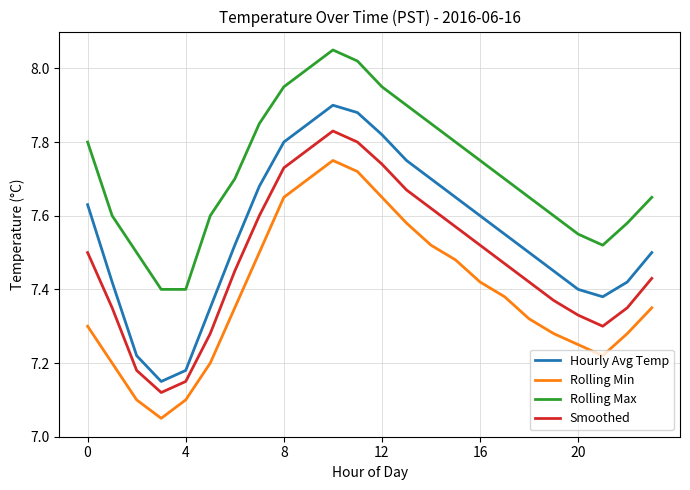

Which series has the largest total across all categories?

Rolling Max